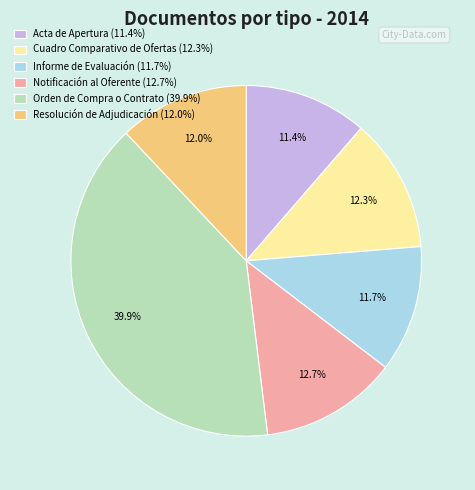

Approximately how many times larger is the value at Acta de Apertura (11.4%) compared to Notificación al Oferente (12.7%)?

0.9